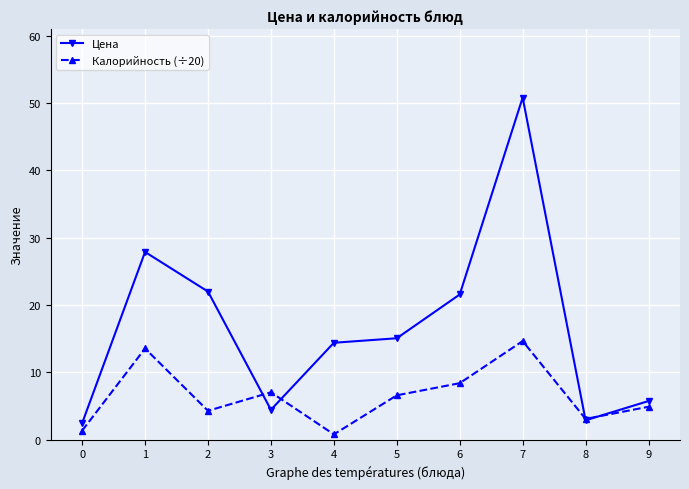

Which series has the largest range (max minus min)?

Цена